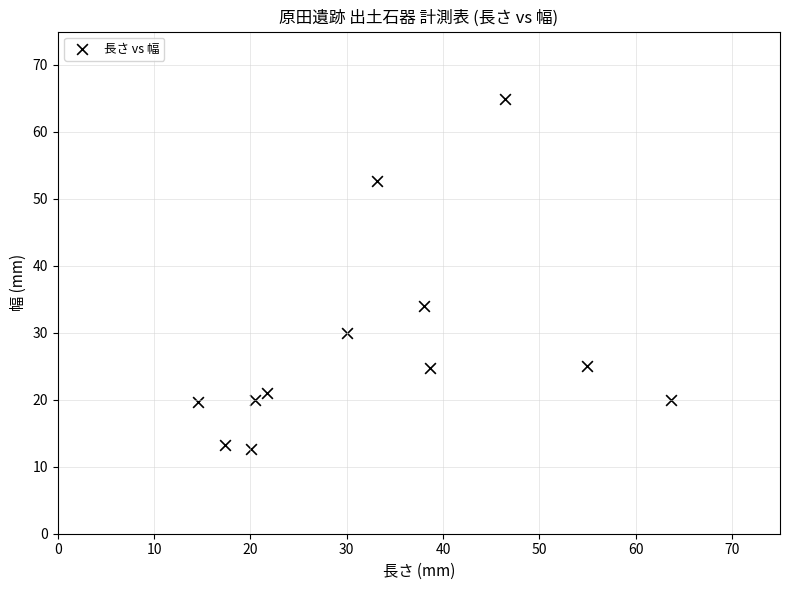

What Y value in the scatter plot is closest to 38?

34.0